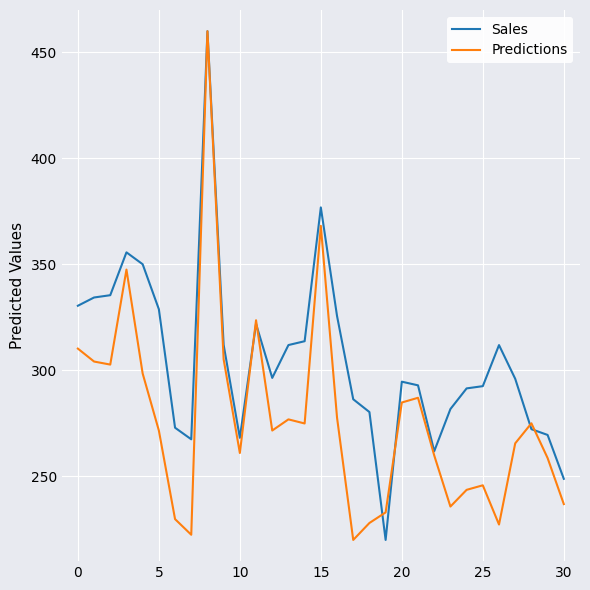

After their last crossing, which series has the higher values: Sales or Predictions?

Sales